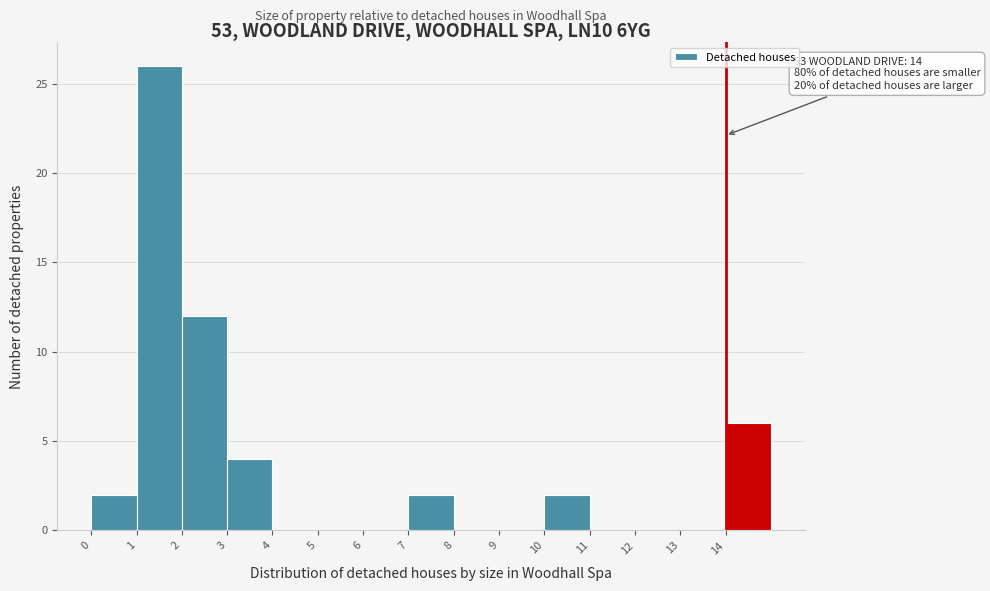

Over which range of the x-axis is the bar tallest?

1 to 2